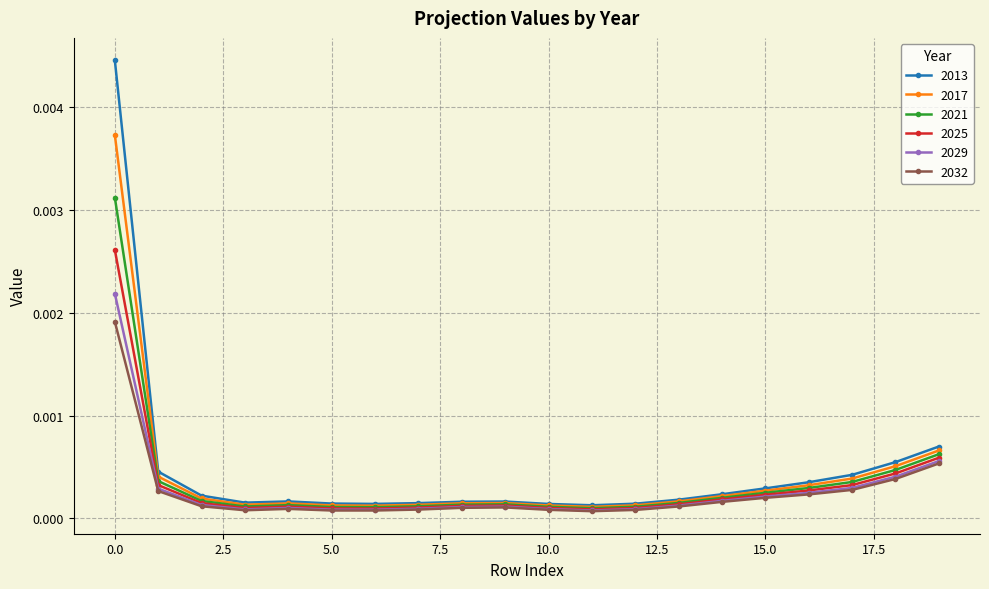

True or false: 2021 has more than 0 interior local peaks.

True